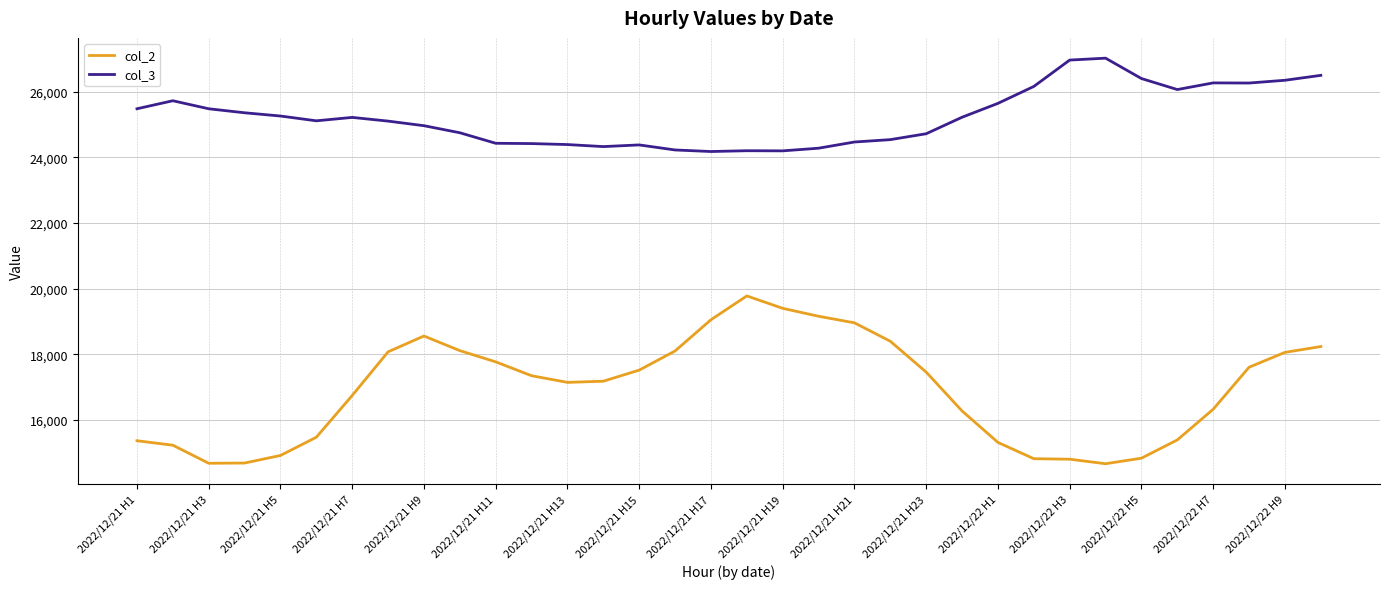

What is the difference between the maximum and second lowest values in the col_2 series?

5102